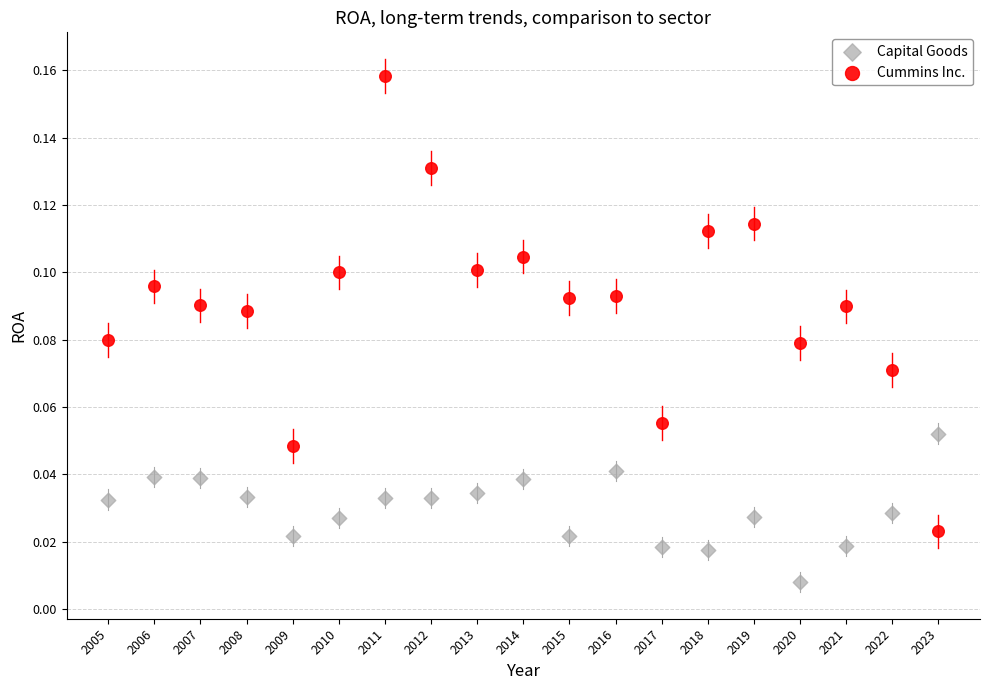

What are all the series names shown in the legend?

Capital Goods, Cummins Inc.